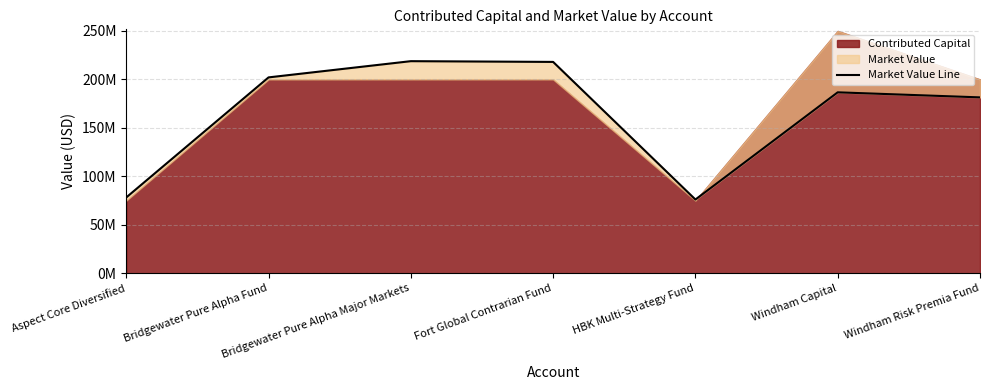

Reading left to right, list all the values displayed in this chart.

78318225.0	202133452.1	218866344.6	218094301.2	76192798.0	186735335.8	181520406.0